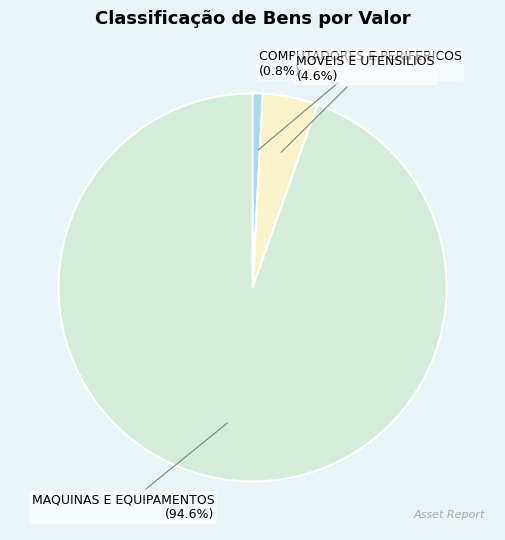

To the nearest percent, what is the difference between the MOVEIS E UTENSILIOS and MAQUINAS E EQUIPAMENTOS slice percentages?

90%